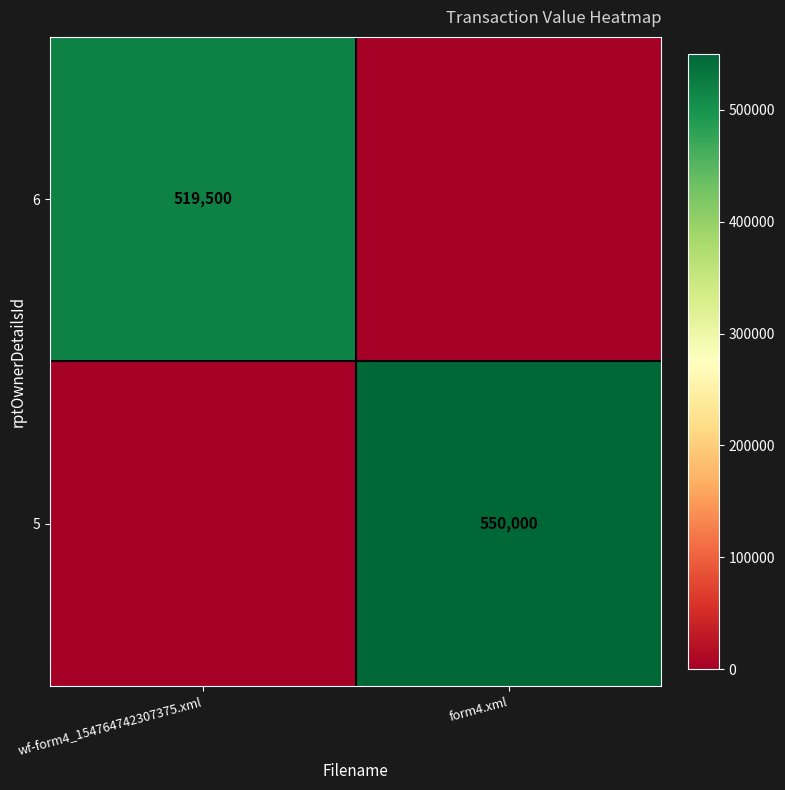

Is the value of 6 at wf-form4_154764742307375.xml greater than the value of 5 at form4.xml?

No